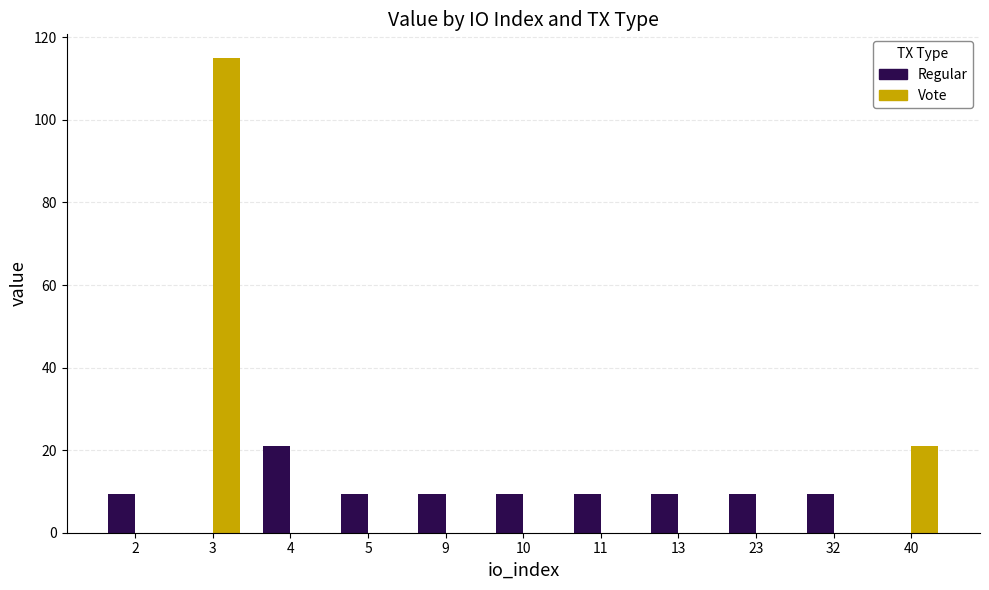

What is the total value across all series at 32?

9.3